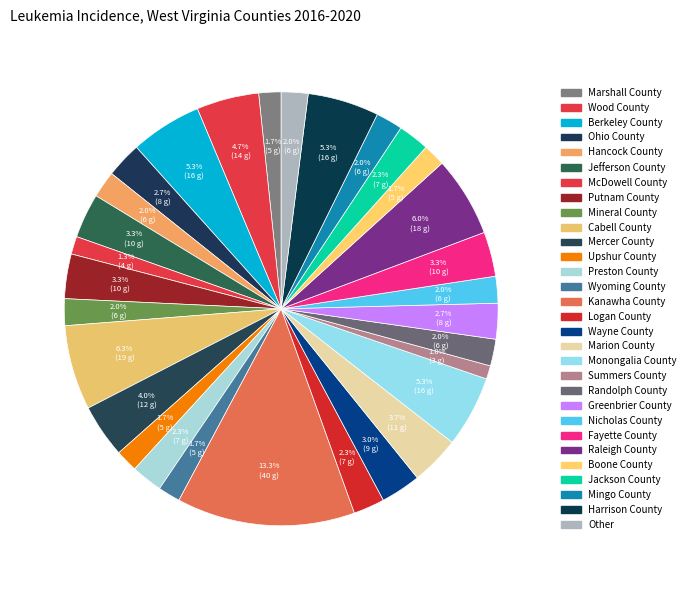

Is there any slice that represents more than half of the pie?

No